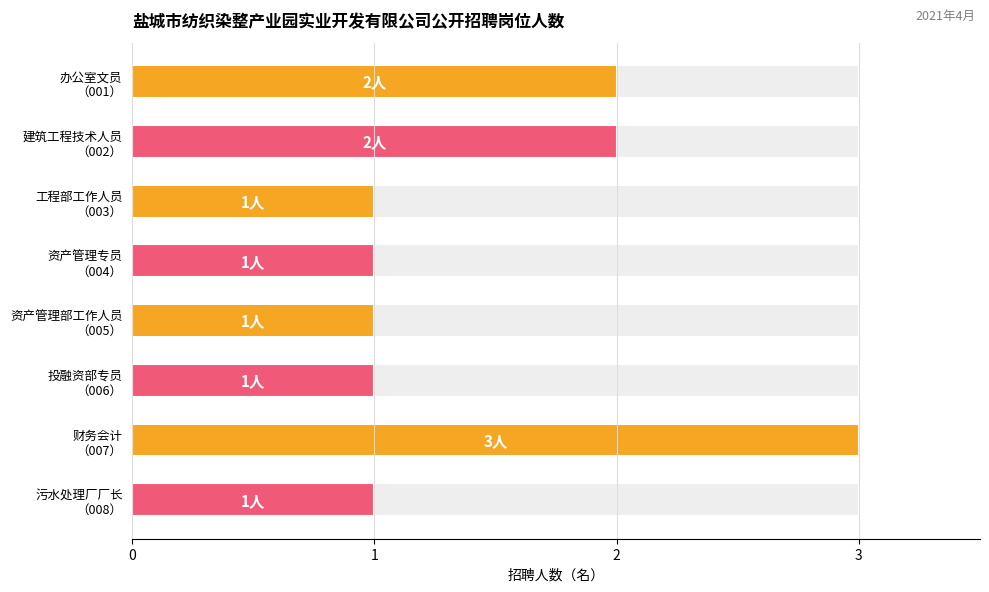

Does the chart contain any negative values?

No